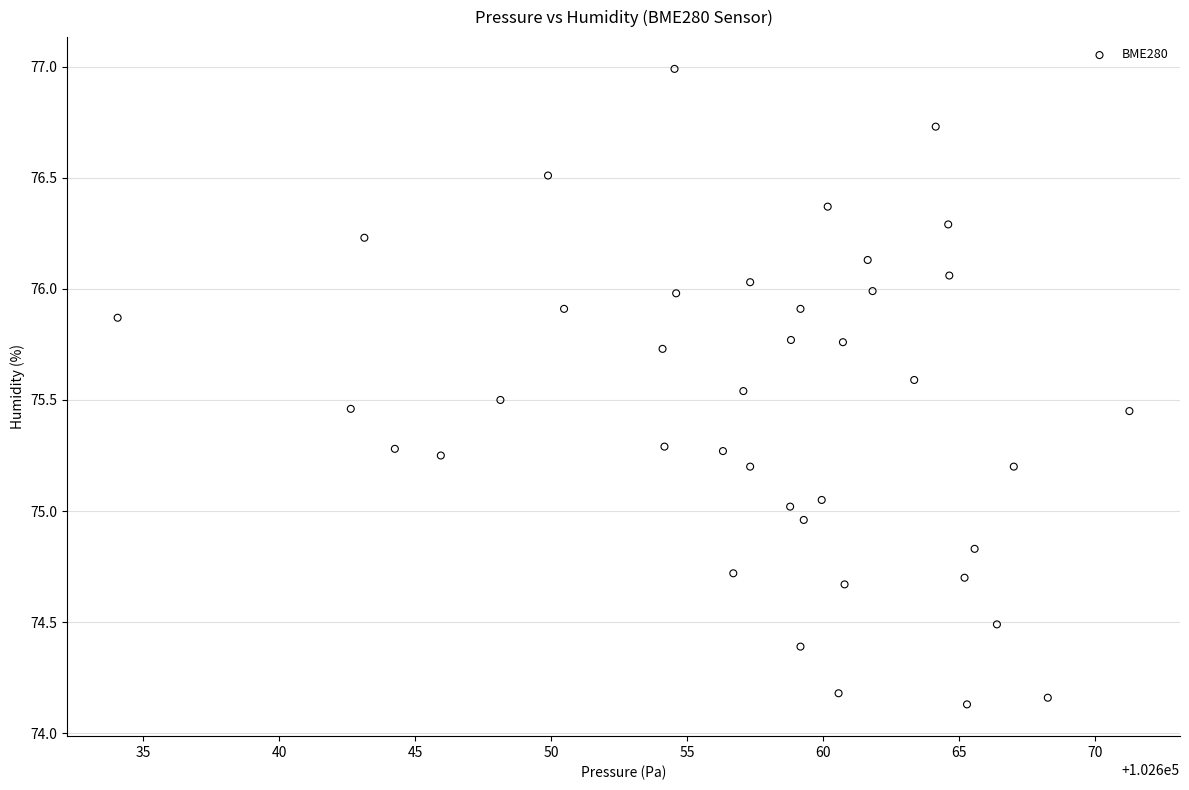

What is the range of X values (max minus min)?

37.2